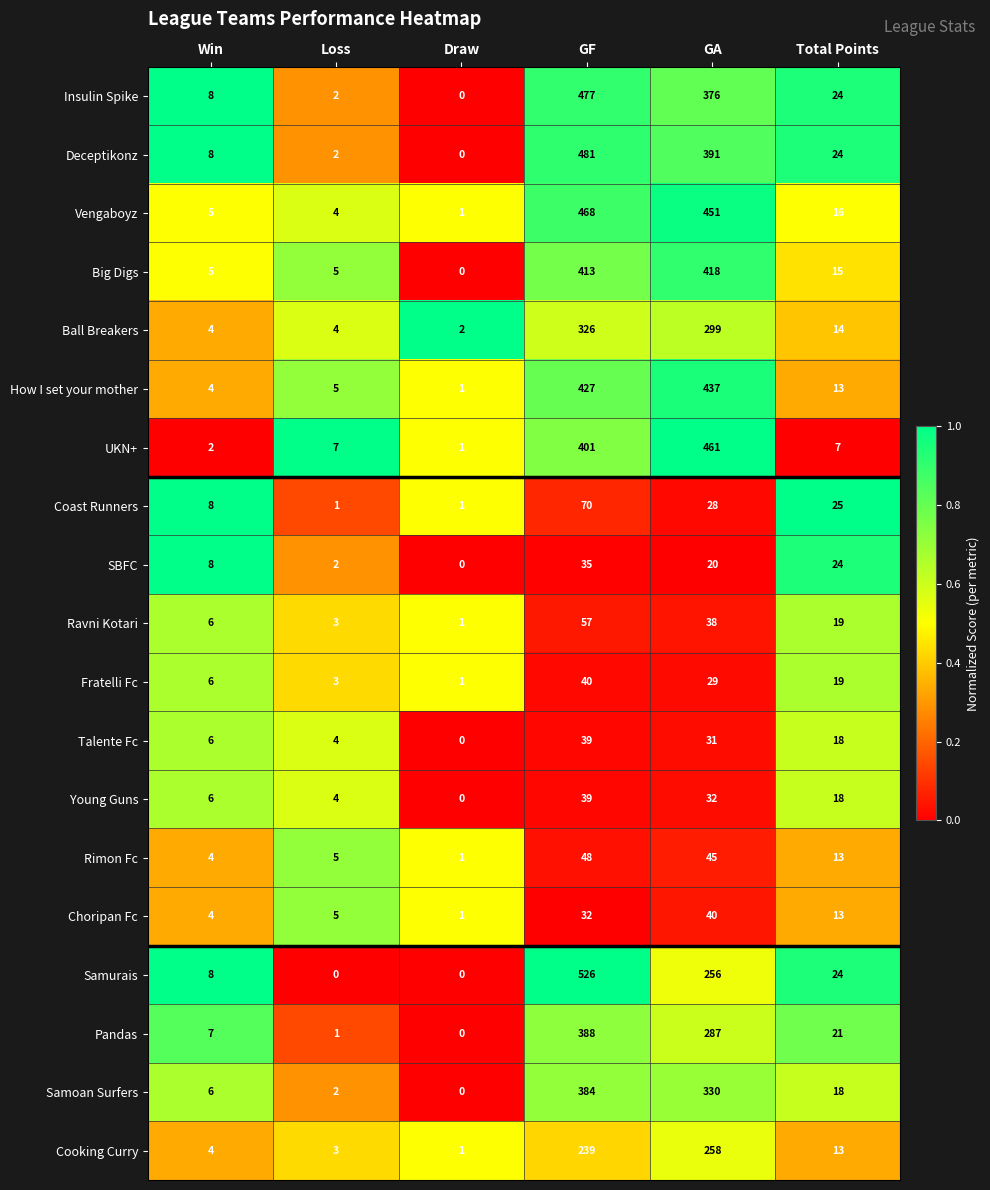

What is the sum of all Cooking Curry values?

518